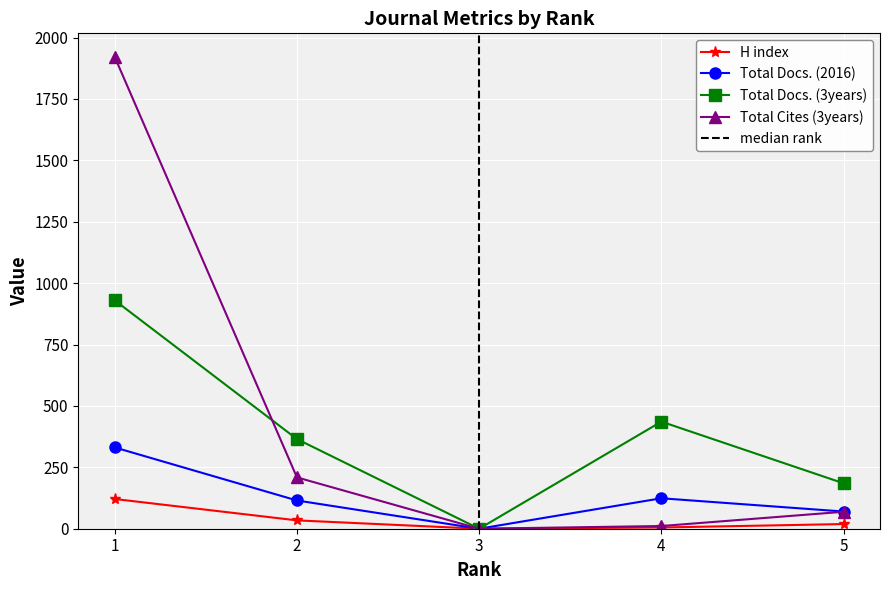

How many data points in Total Docs. (3years) are less than 365?

2